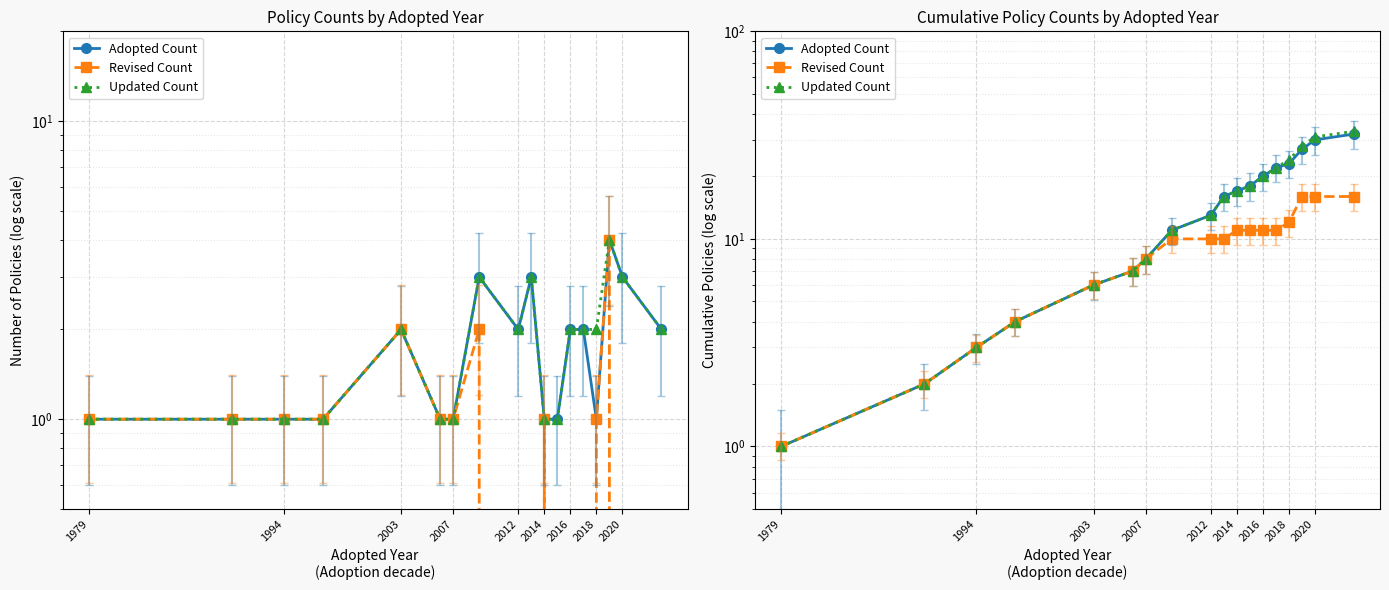

What is the difference between the maximum and minimum values in the Revised Count series?

15